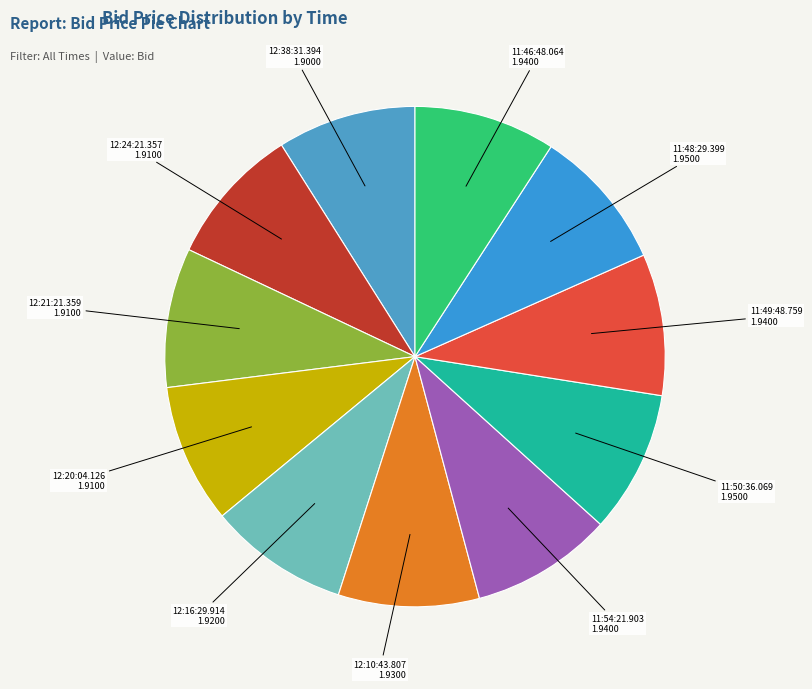

Does 12:20:04.126 account for over 50% of the chart?

No